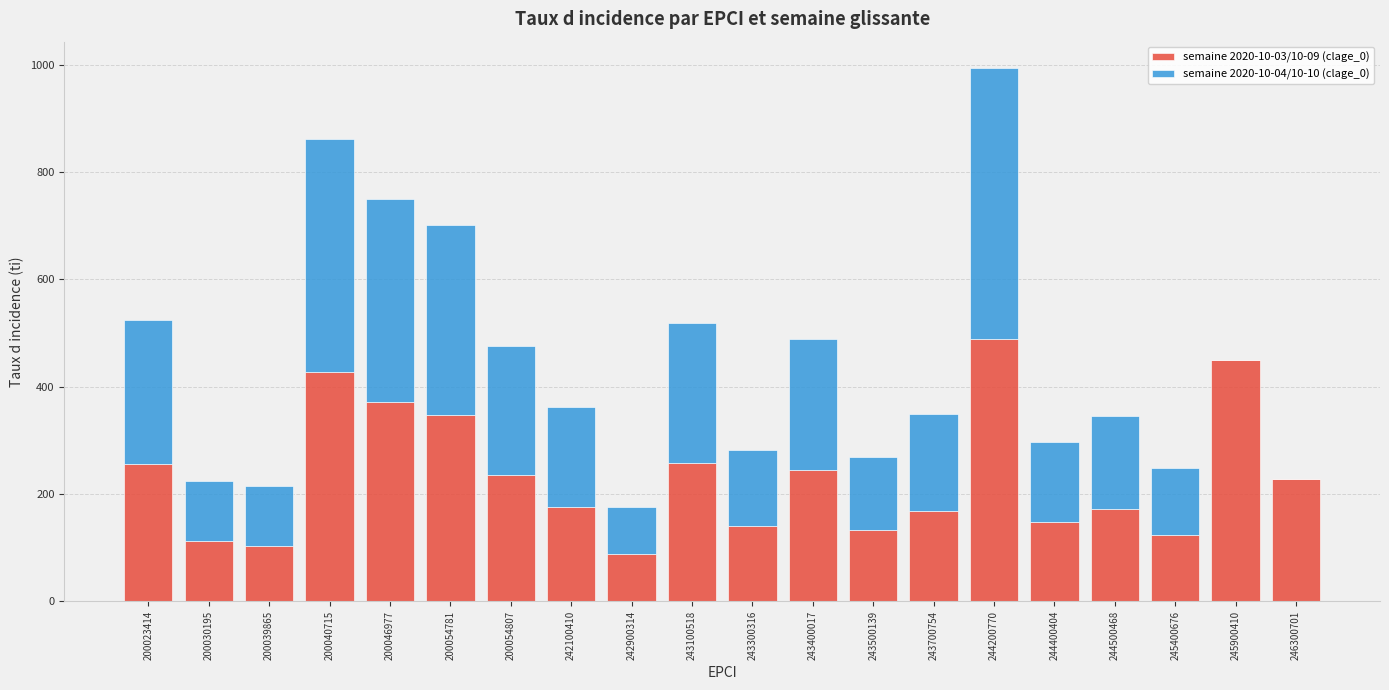

Are the bars horizontal?

No